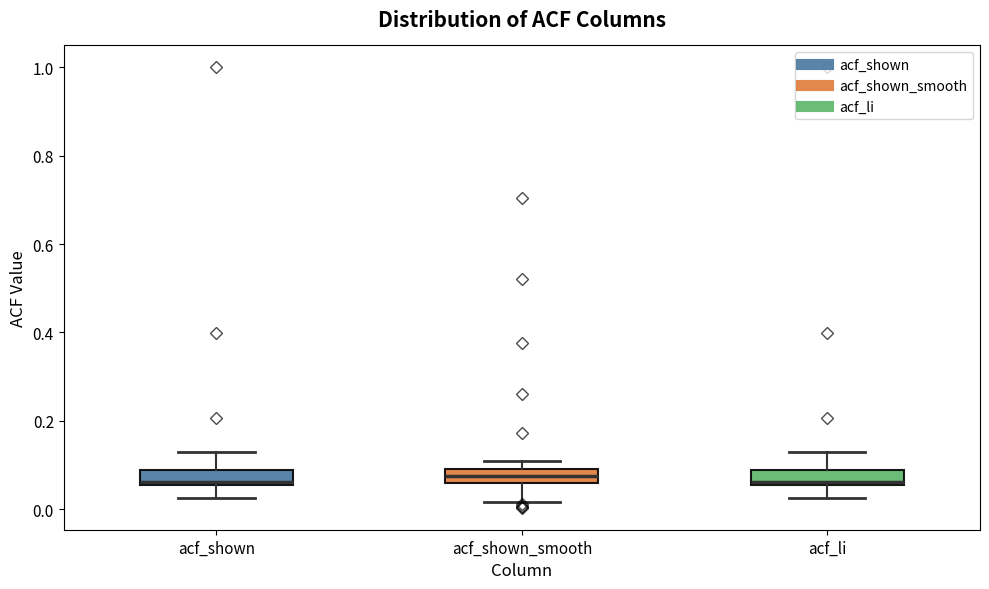

Where is the lower edge of the box for acf_shown on the y-axis? The values are not printed on the chart, so give them approximately, as read against the axis.

0.06